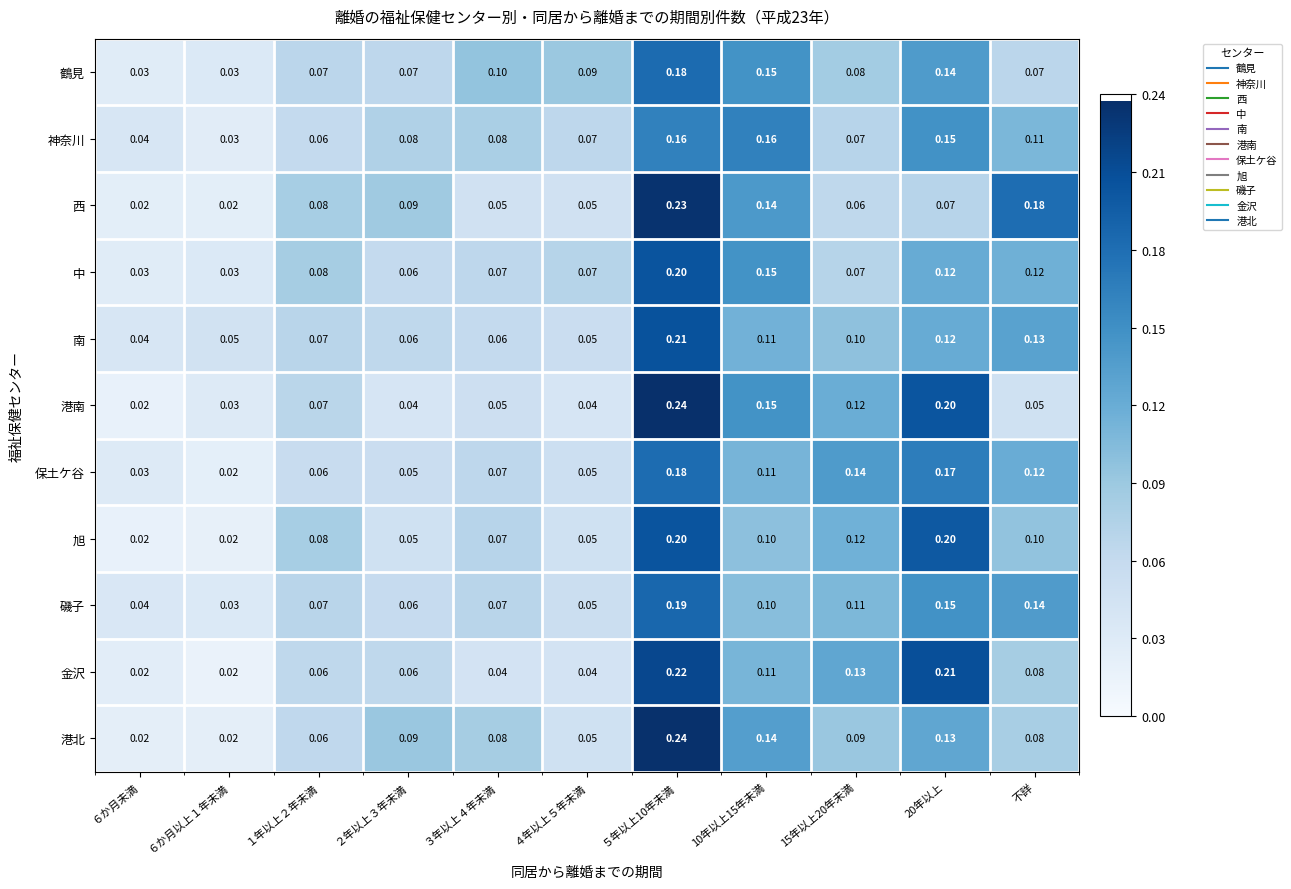

Is the value of 金沢 at ２年以上３年未満 greater than the value of 鶴見 at ６か月未満?

Yes